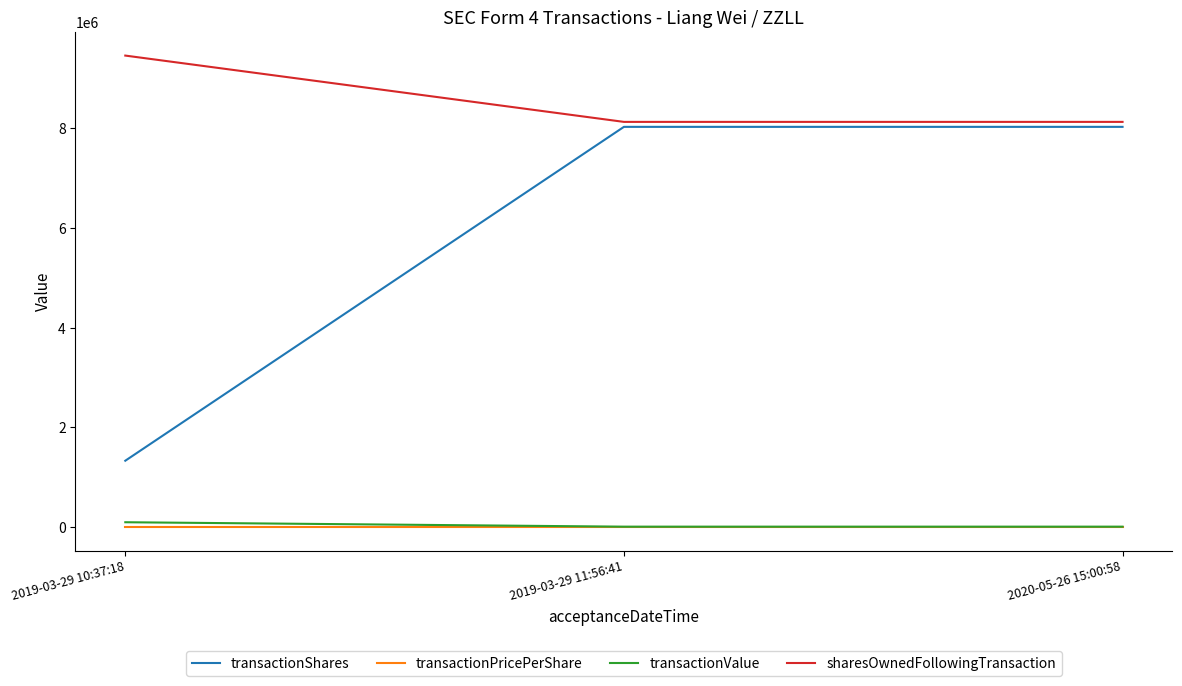

What is the sum of the transactionShares values at 2019-03-29 10:37:18 and 2020-05-26 15:00:58?

9363750.0